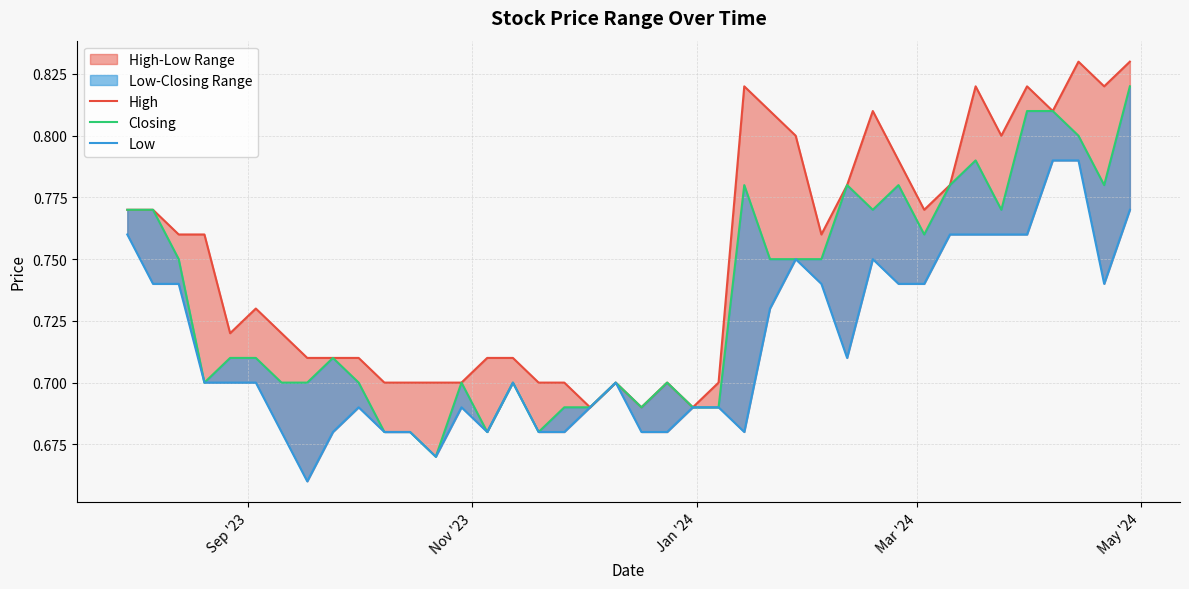

What is the maximum value for Closing?

0.8